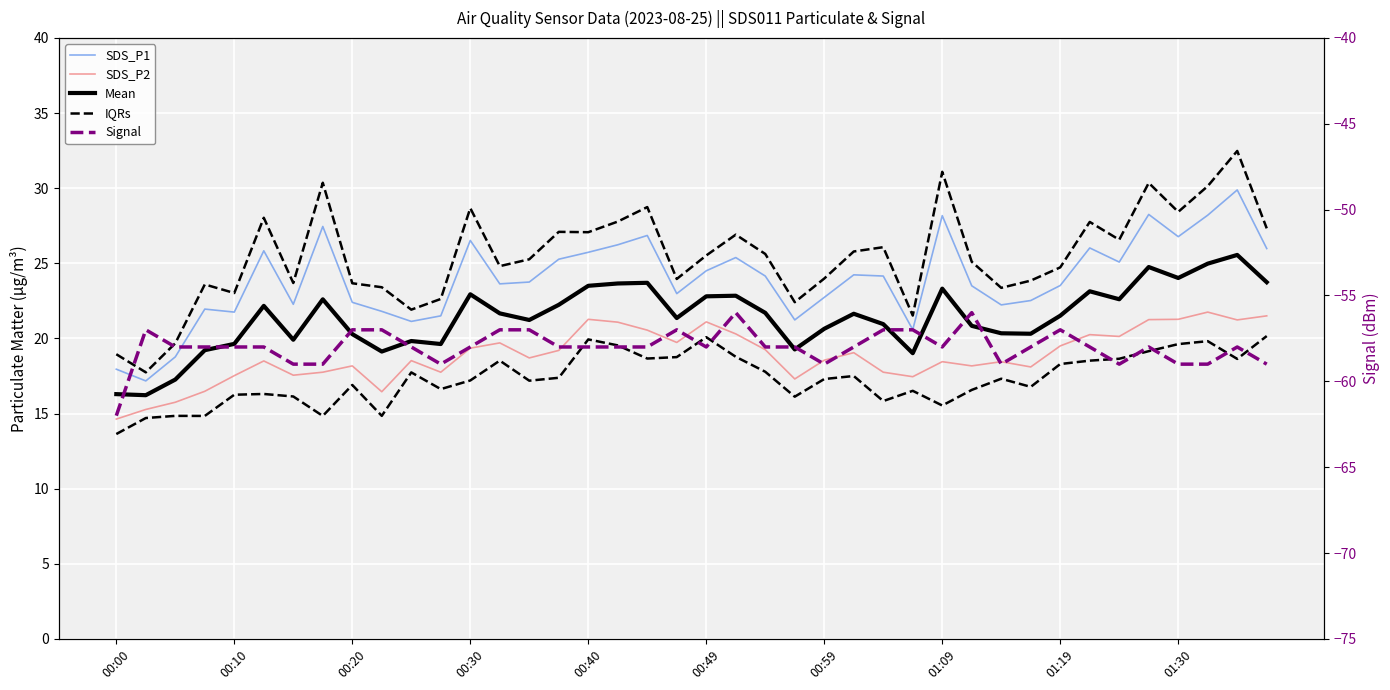

The value of IQRs at 18 is 9.6. True or false?

False